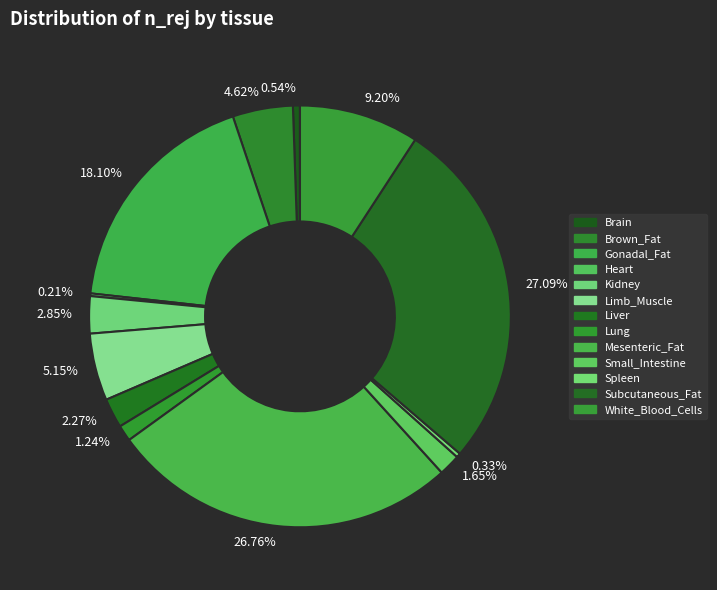

What is the ratio of the value at 26.76% to the value at 0.54%?

49.9